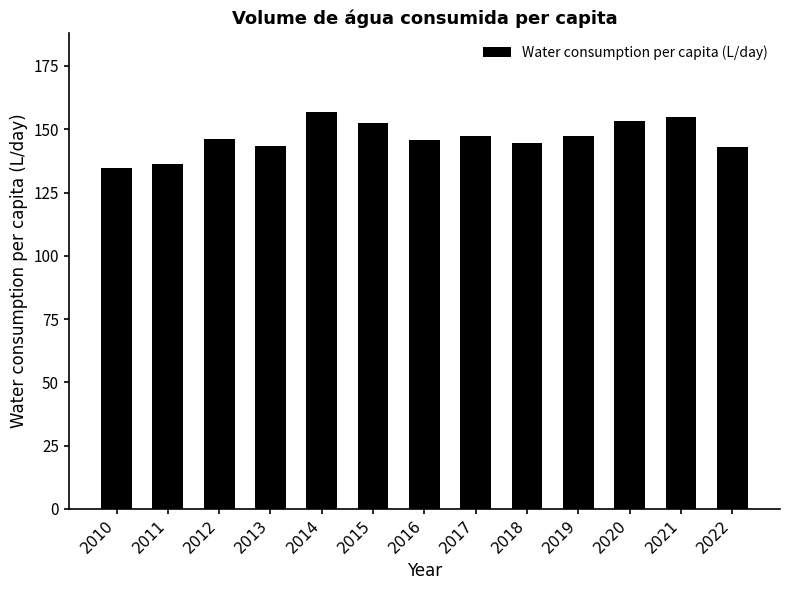

What is the value of the 8th bar from the left?

147.2